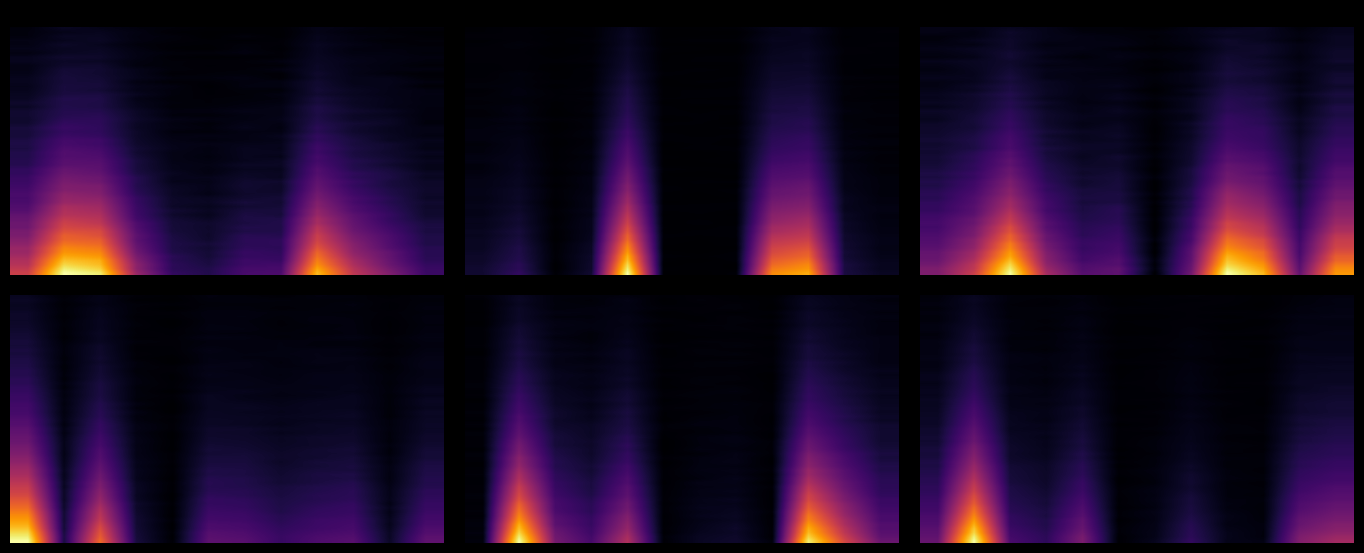

The value of Delta Contract Savings at August is 0.1. True or false?

True